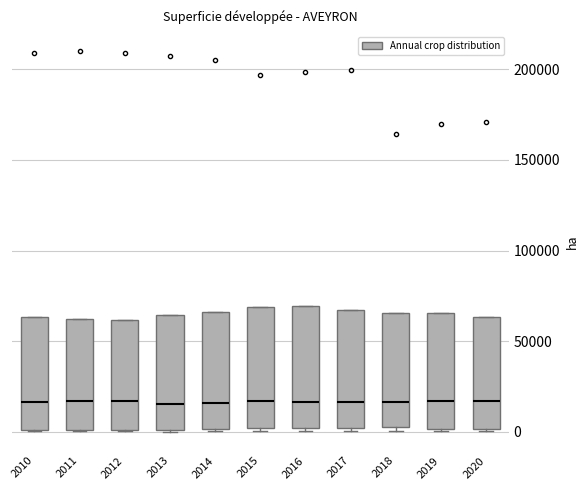

Reading left to right, transcribe this box plot: for each box, give where its median line is, the range the box spans, and where its two whiskers end, as read against the y-axis. The values are not printed on the chart, so give them approximately, as read against the axis.

2010: median 15000, box 0 to 65000, whiskers 0 to 65000
2011: median 15000, box 0 to 60000, whiskers 0 to 60000
2012: median 15000, box 0 to 60000, whiskers 0 to 60000
2013: median 15000, box 0 to 65000, whiskers 0 to 65000
2014: median 15000, box 0 to 65000, whiskers 0 to 65000
2015: median 15000, box 0 to 70000, whiskers 0 (just below the box's lower edge) to 70000
2016: median 15000, box 0 to 70000, whiskers 0 (just below the box's lower edge) to 70000
2017: median 15000, box 0 to 65000, whiskers 0 (just below the box's lower edge) to 65000
2018: median 15000, box 0 to 65000, whiskers 0 (just below the box's lower edge) to 65000
2019: median 15000, box 0 to 65000, whiskers 0 to 65000
2020: median 15000, box 0 to 65000, whiskers 0 to 65000